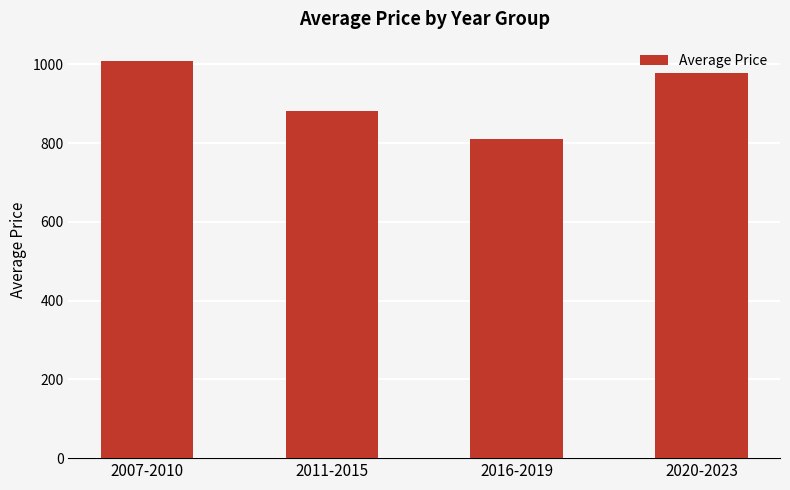

How many distinct data groups are displayed?

1